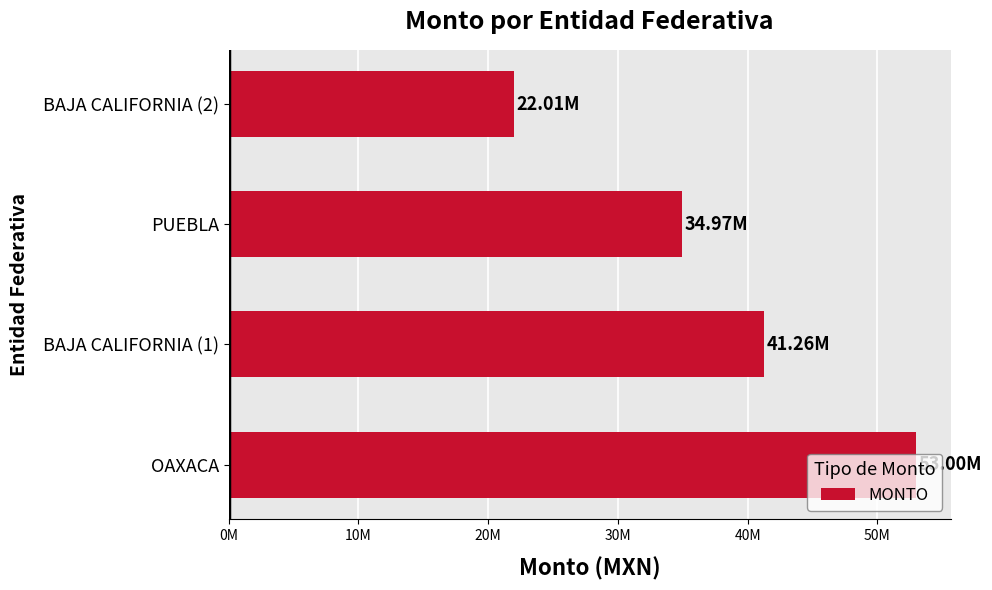

At which category does the chart reach its peak across all series?

OAXACA